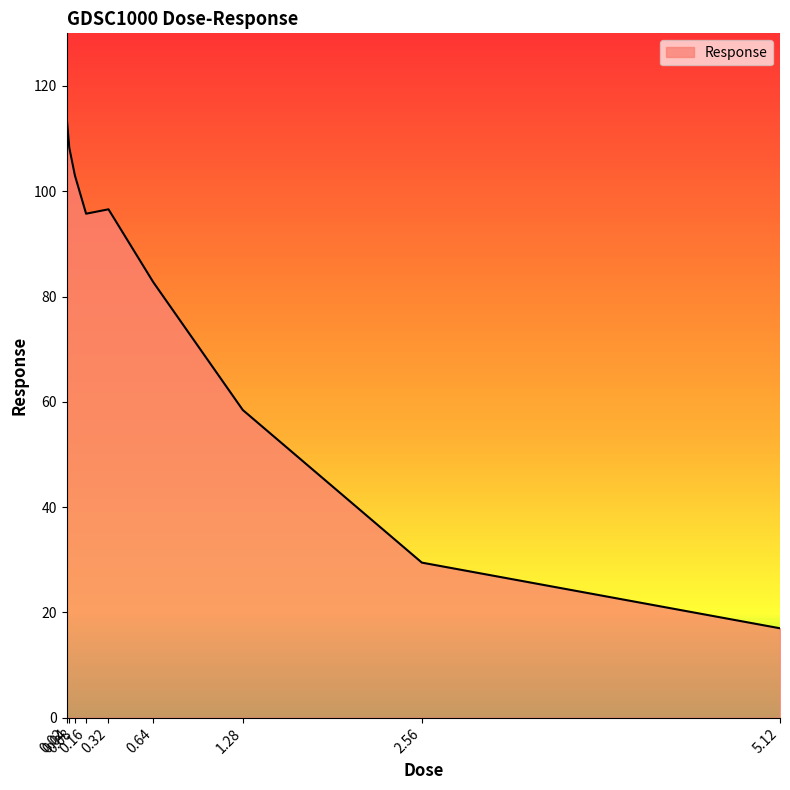

Is it true that the value at 1.28 is 33.8?

False